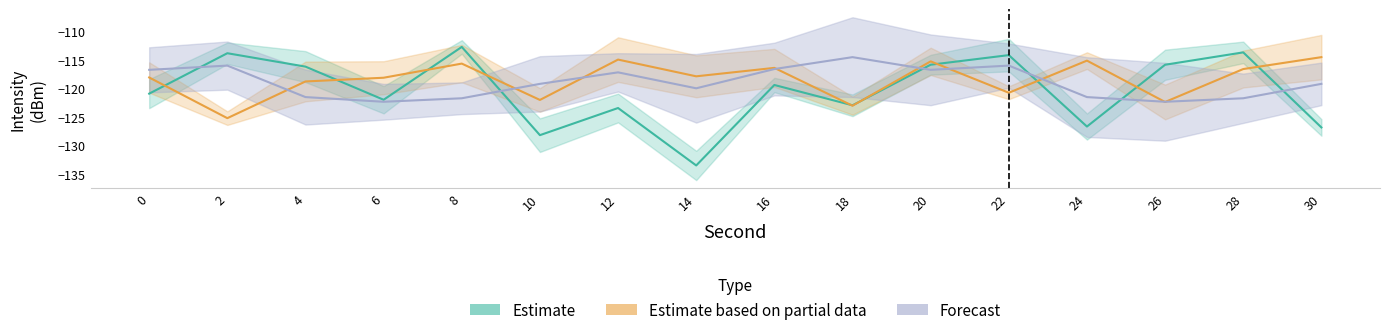

Reading right to left, list all the values displayed in this chart.

Estimate: -126.8	-113.7	-115.8	-126.7	-114.1	-115.8	-122.9	-119.4	-133.5	-123.4	-128.2	-112.7	-122.0	-116.2	-113.8	-120.9
Estimate based on partial data: -114.5	-116.6	-122.4	-115.1	-120.7	-115.2	-123.0	-116.4	-117.9	-114.9	-122.0	-115.6	-118.1	-118.8	-125.2	-118.1
Forecast: -119.2	-121.7	-122.3	-121.5	-116.0	-116.7	-114.5	-116.6	-120.0	-117.2	-119.2	-121.7	-122.3	-121.5	-116.0	-116.7